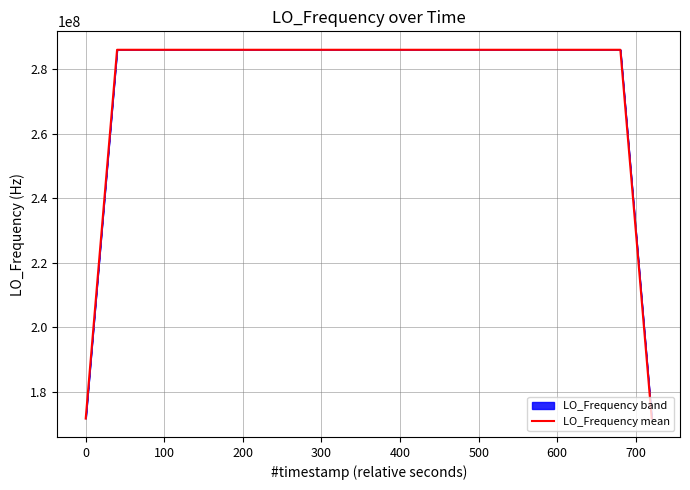

What is the lowest value of the LO_Frequency mean series?

171628200.2